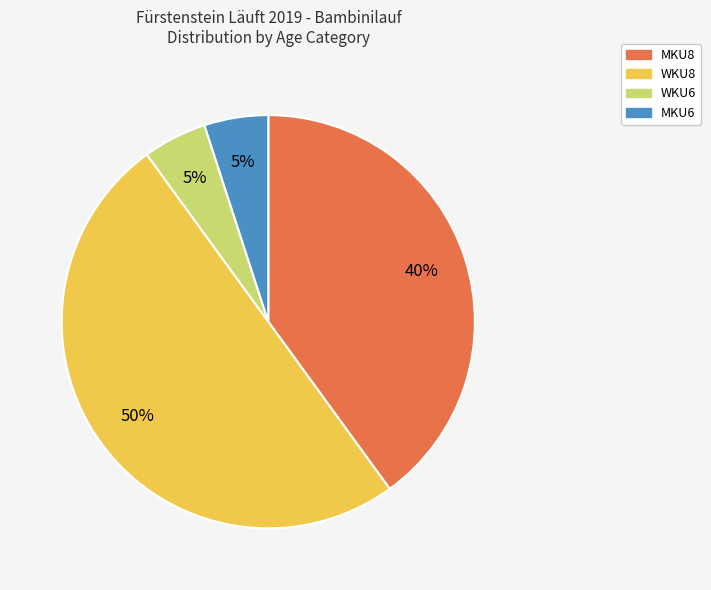

To the nearest percent, what is the difference between the largest and smallest slice percentages?

45%